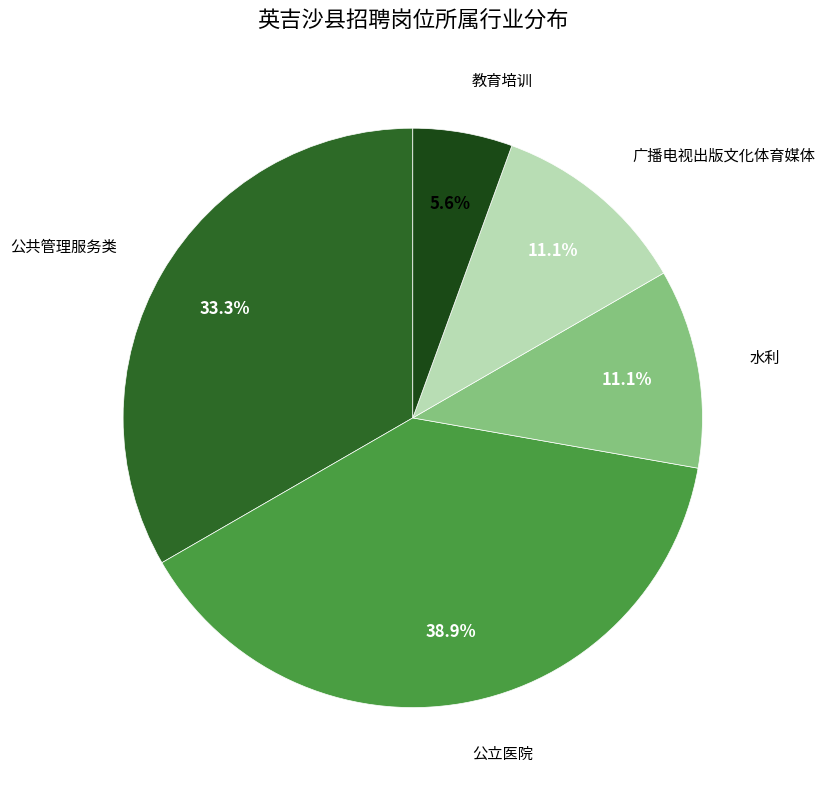

What is the total percentage of 公立医院 and 广播电视出版文化体育媒体?

50.0%